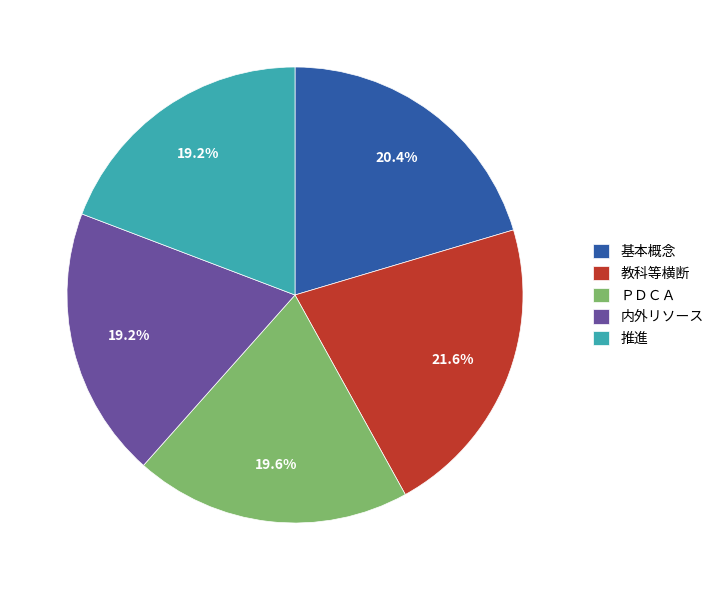

Between 推進 and 教科等横断, which is larger?

教科等横断